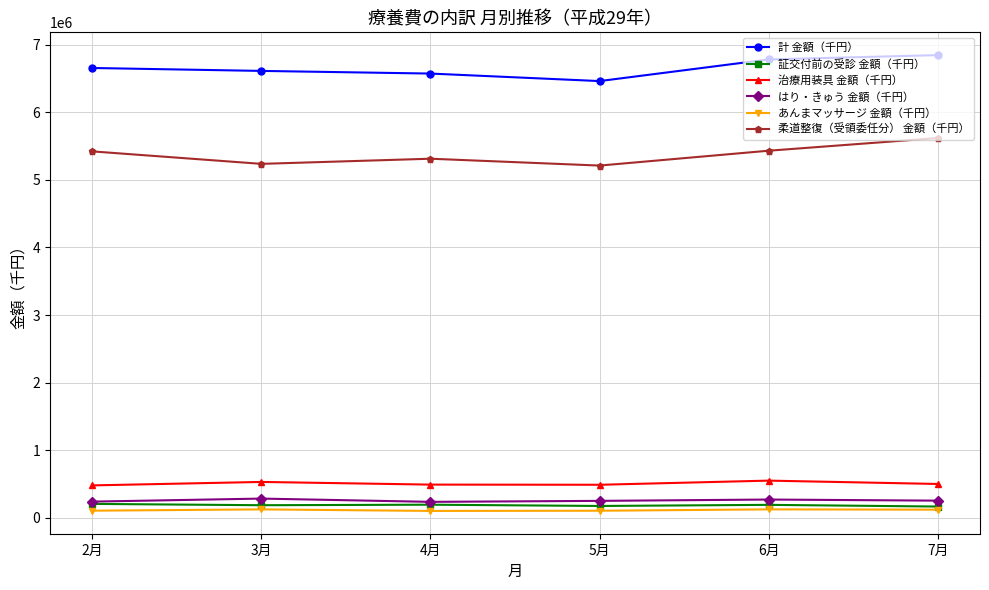

What are all the series names shown in the legend?

計 金額（千円）, 証交付前の受診 金額（千円）, 治療用装具 金額（千円）, はり・きゅう 金額（千円）, あんまマッサージ 金額（千円）, 柔道整復（受領委任分） 金額（千円）